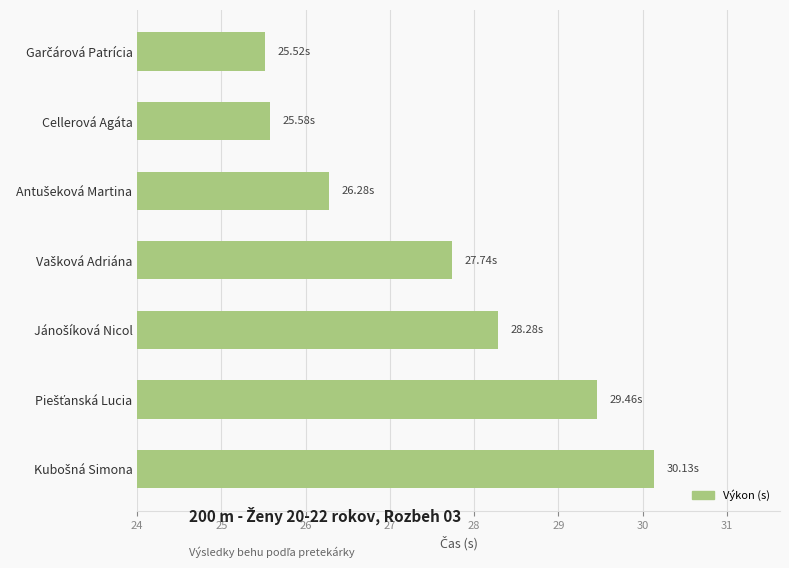

What is the average value?

27.6